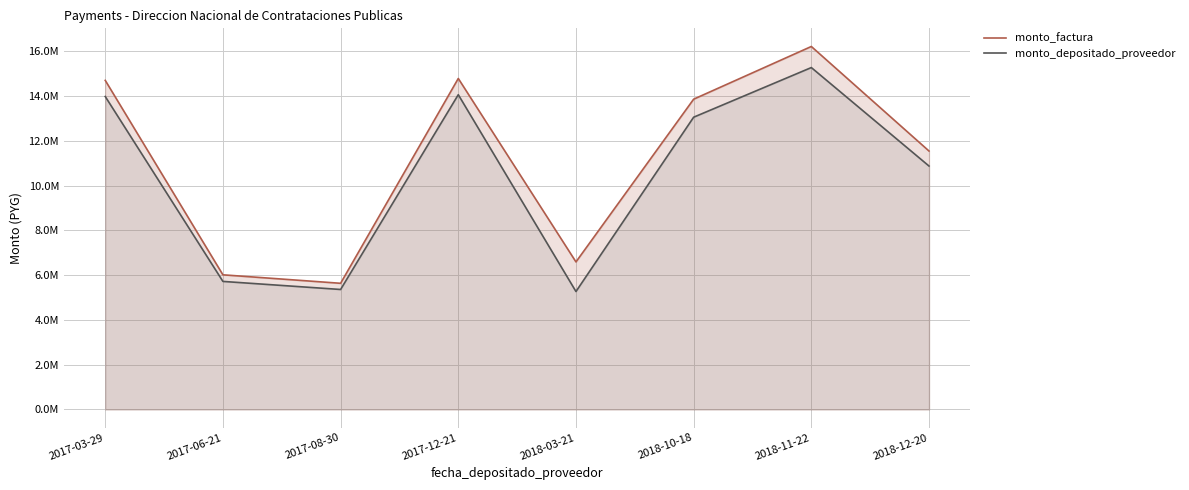

Rank the series at 2017-08-30 from highest to lowest value.

monto_factura, monto_depositado_proveedor